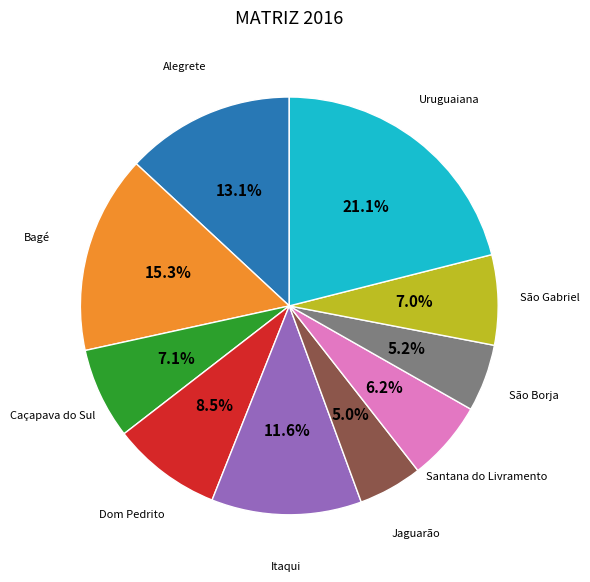

Is there any slice that represents more than half of the pie?

No